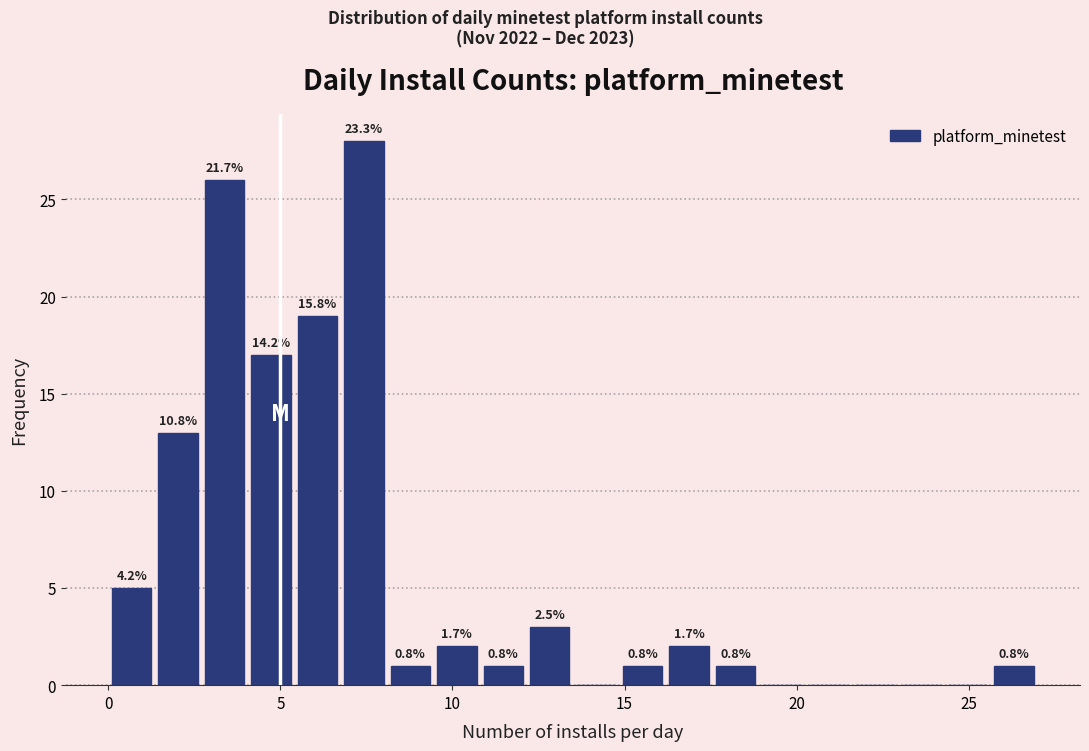

Read against the x-axis, roughly where is the centre of the tallest bar?

7.5